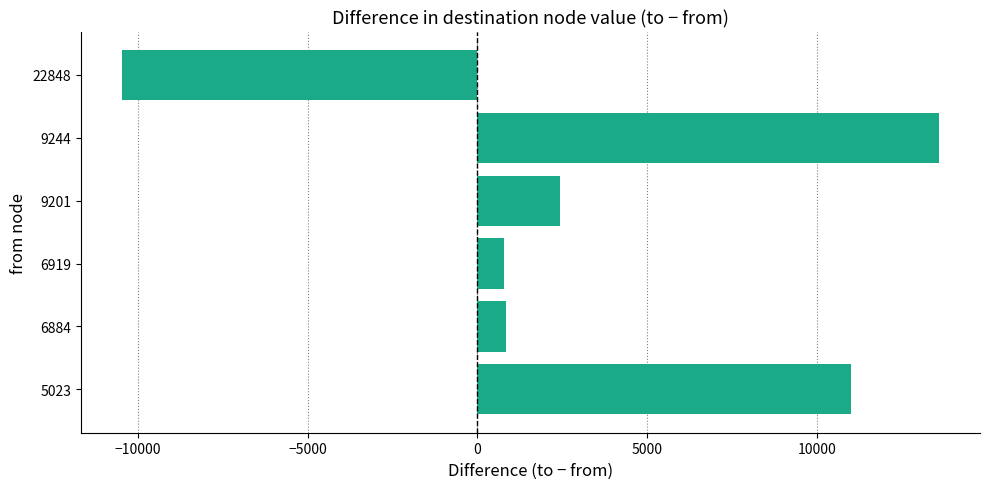

The value at 22848 is -10475.3. True or false?

True